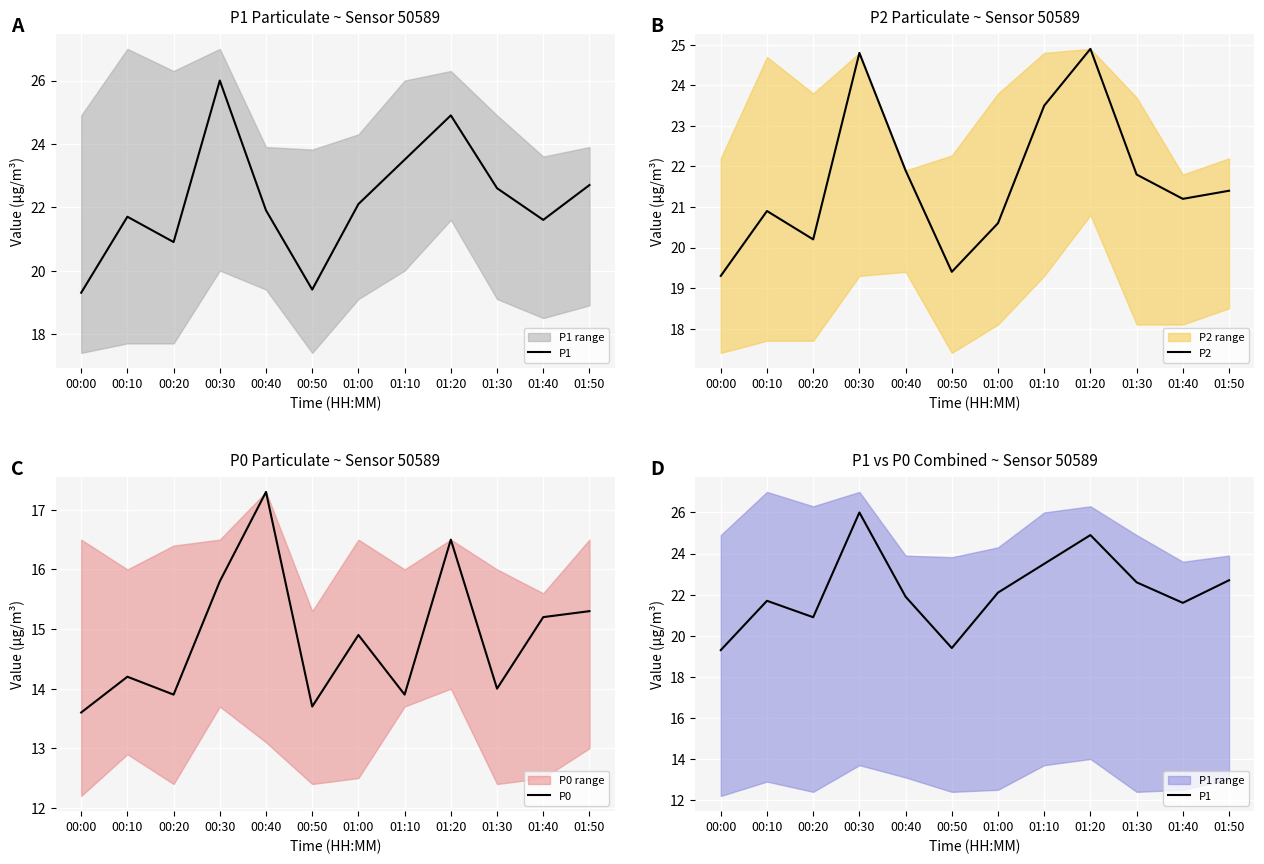

List the labels in order of P2 value, largest first.

01:20, 00:30, 01:10, 00:40, 01:30, 01:50, 01:40, 00:10, 01:00, 00:20, 00:50, 00:00